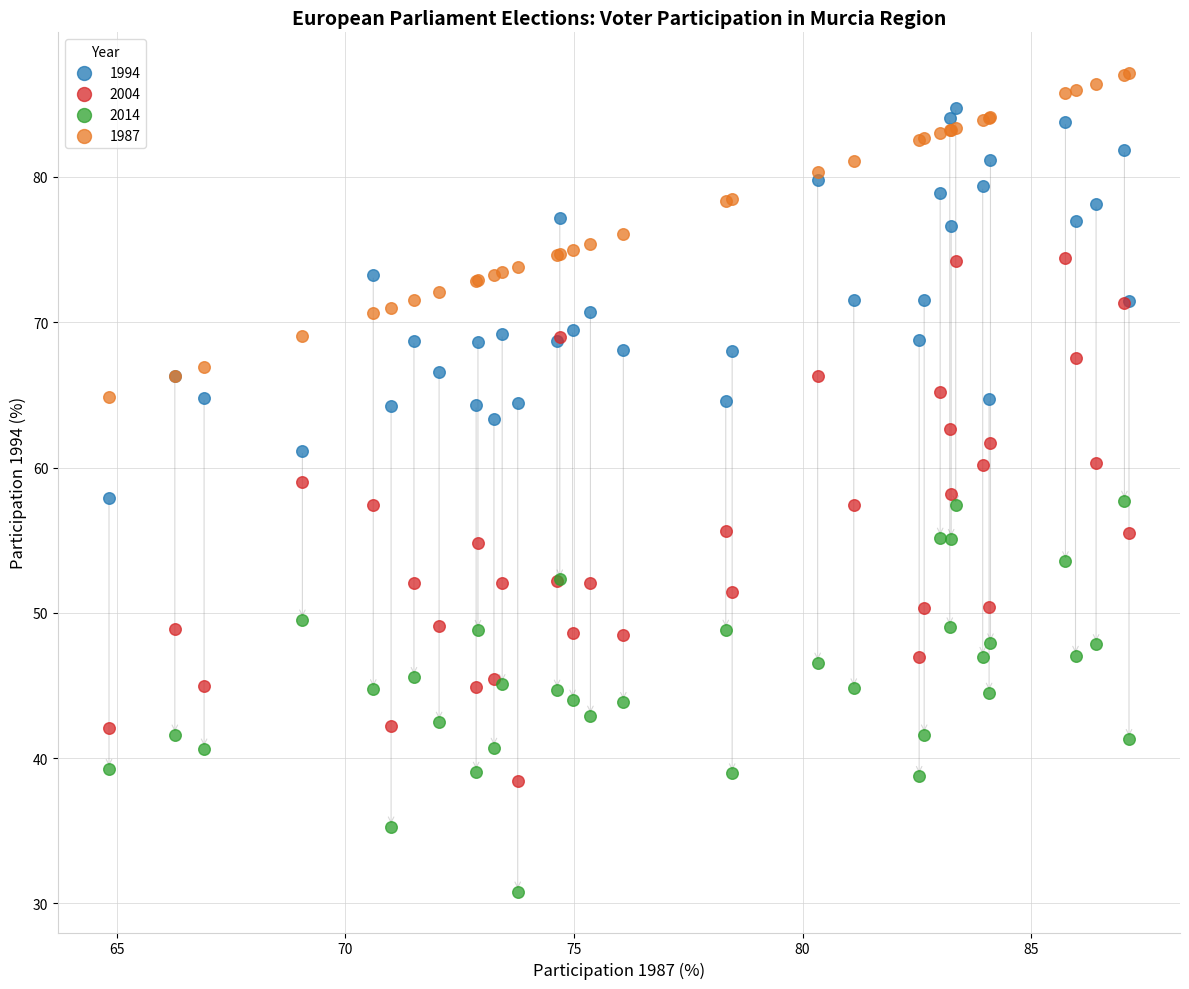

Which series reaches the minimum Y coordinate?

2014